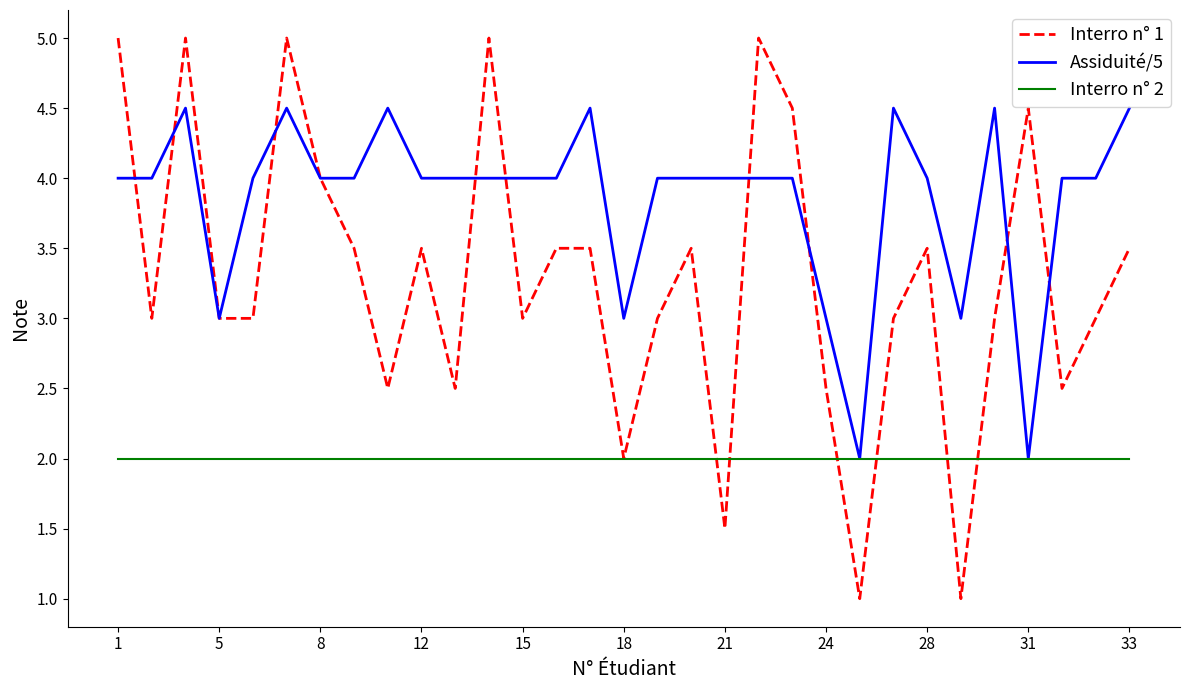

What is the lowest value of the Interro n° 1 series?

1.0